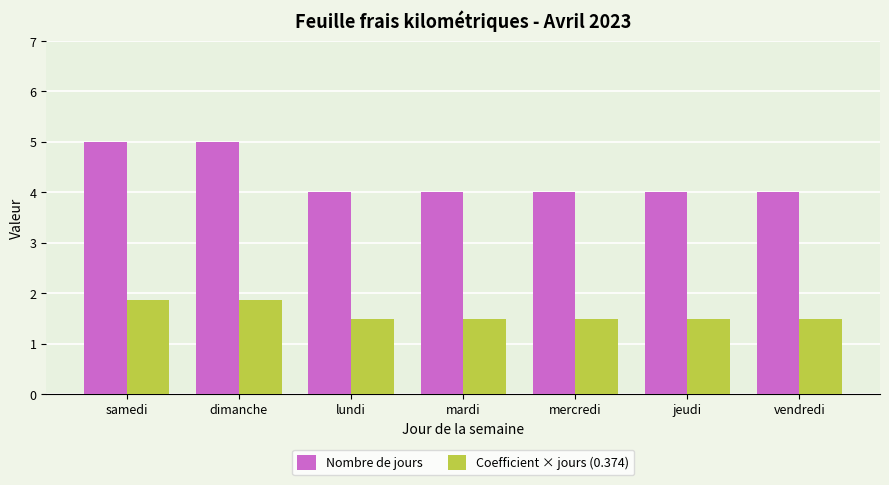

Reading right to left, transcribe all the data shown in this chart.

Nombre de jours: 4.0	4.0	4.0	4.0	4.0	5.0	5.0
Coefficient × jours (0.374): 1.5	1.5	1.5	1.5	1.5	1.9	1.9